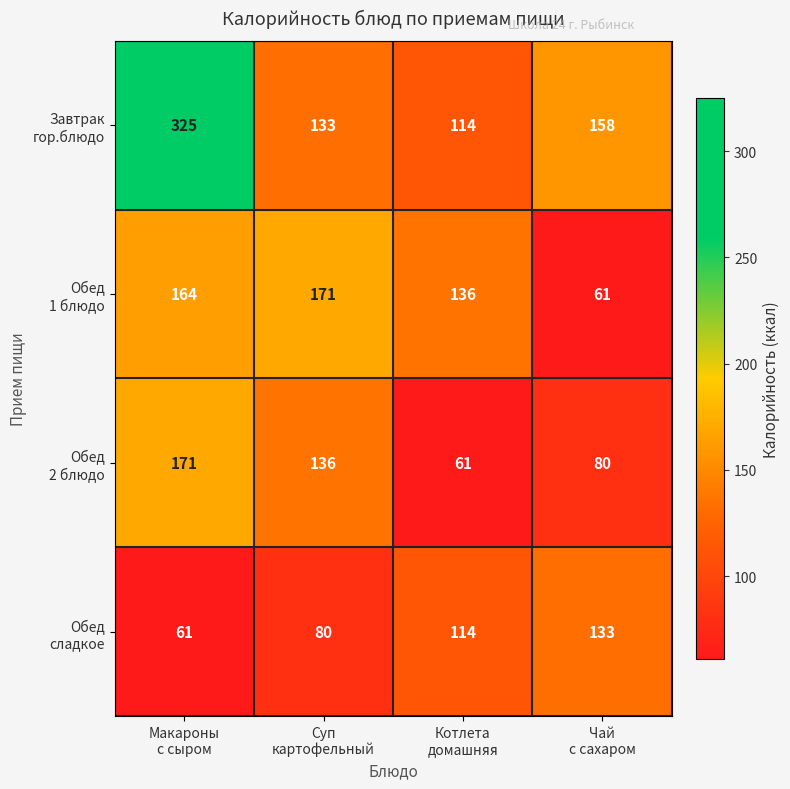

What is the smallest value displayed?

61